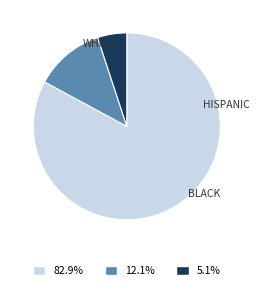

Is there any slice that represents more than half of the pie?

Yes